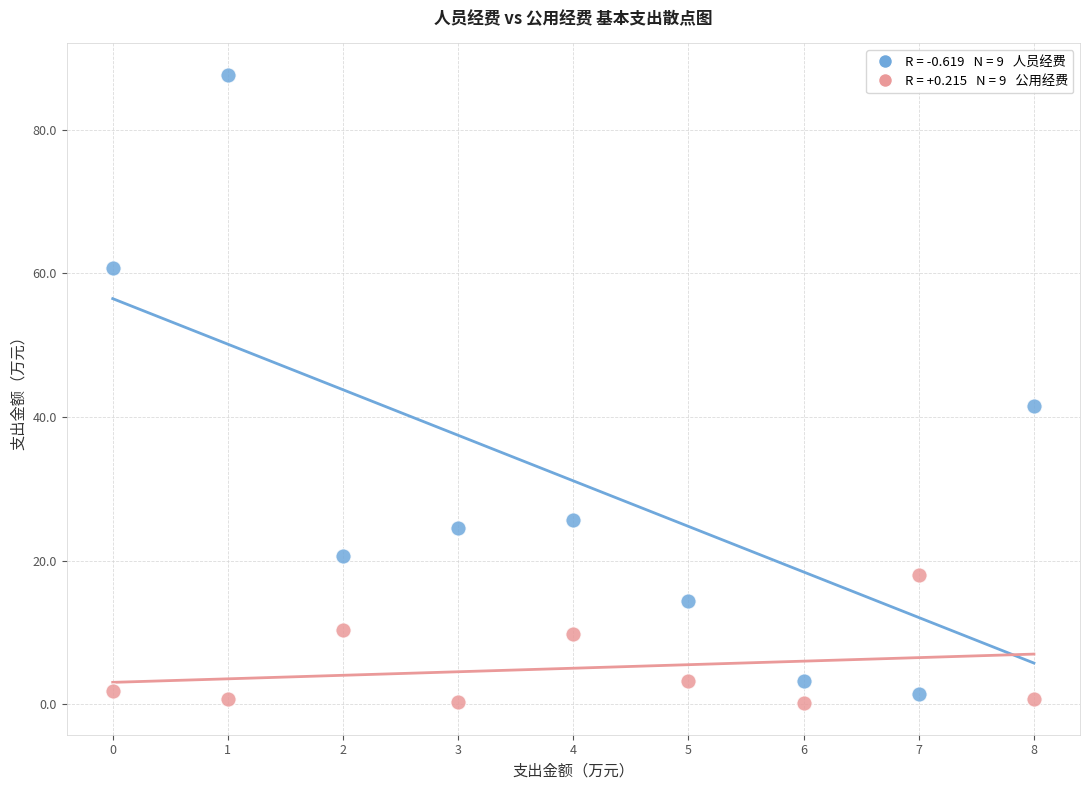

Across all series, what Y value is closest to 43?

41.5